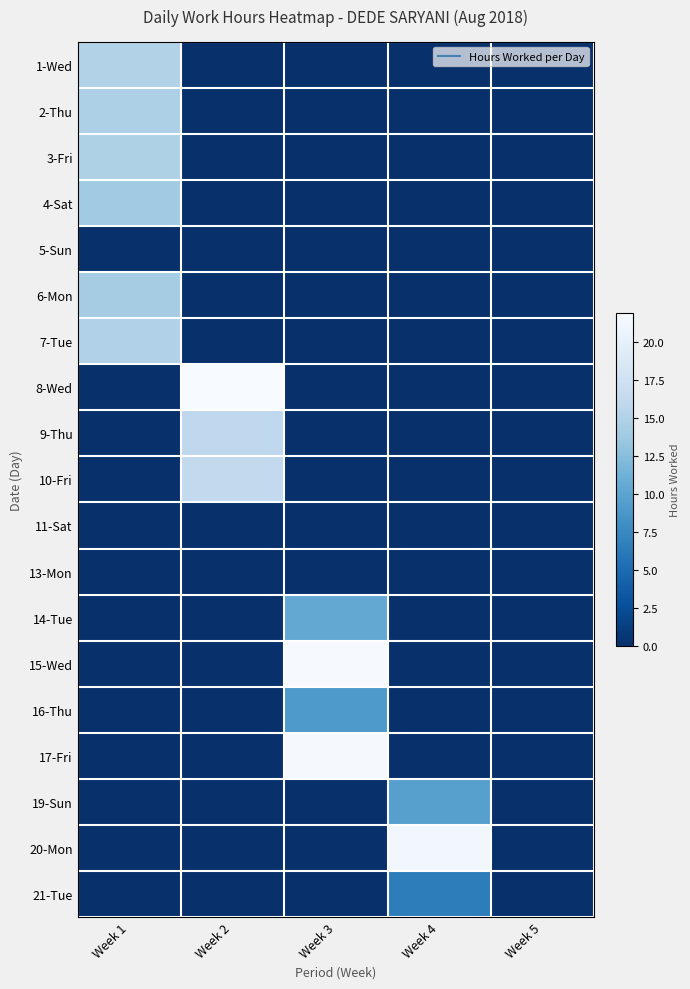

At how many categories does at least one series exceed 9?

4